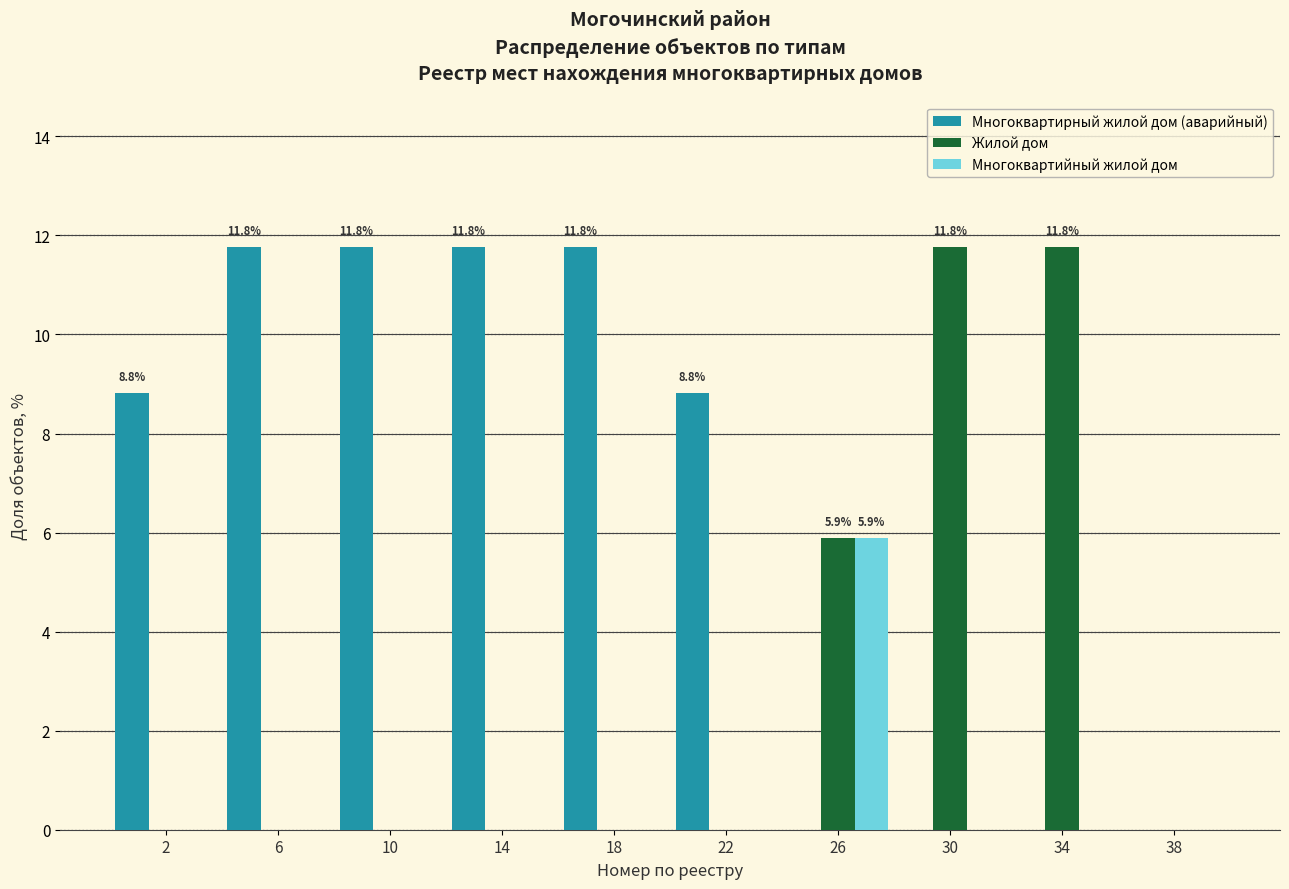

In the Многоквартийный жилой дом series, which range on the x-axis has the tallest bar?

24 to 28